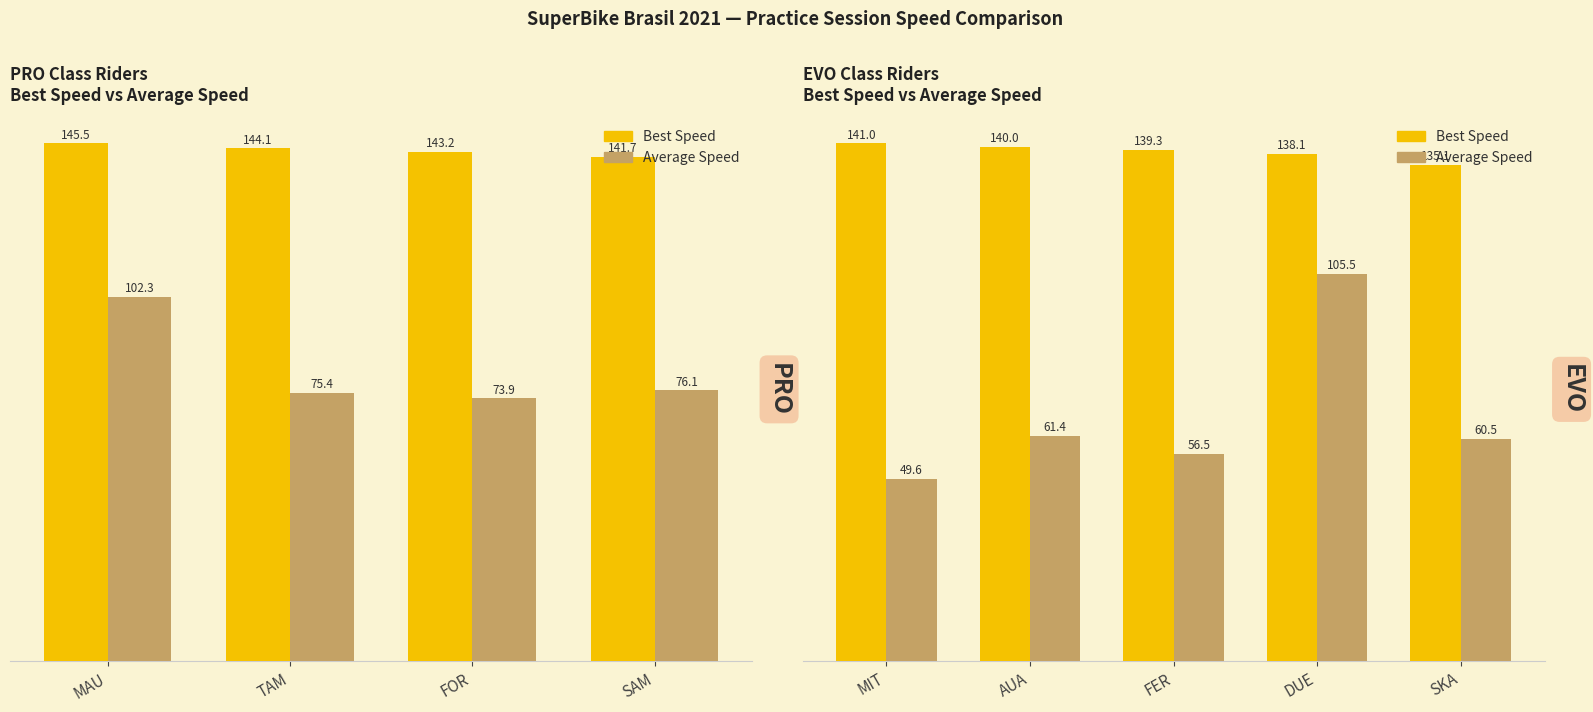

Which category has the highest value in the Best Speed series?

MIT